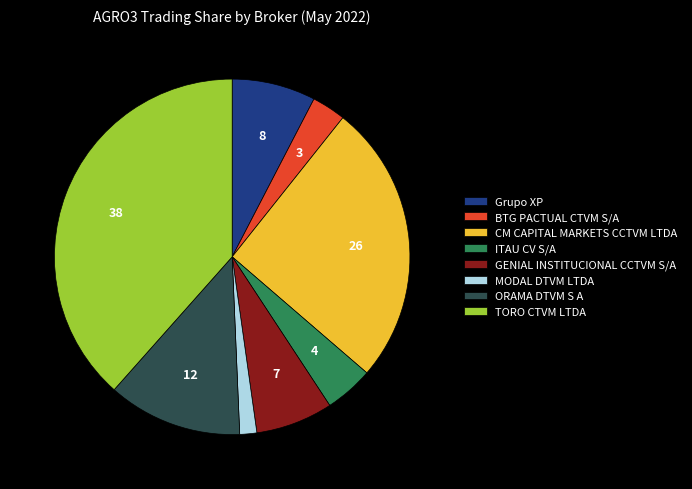

Rank the categories by value from lowest to highest.

MODAL DTVM LTDA, BTG PACTUAL CTVM S/A, ITAU CV S/A, GENIAL INSTITUCIONAL CCTVM S/A, Grupo XP, ORAMA DTVM S A, CM CAPITAL MARKETS CCTVM LTDA, TORO CTVM LTDA